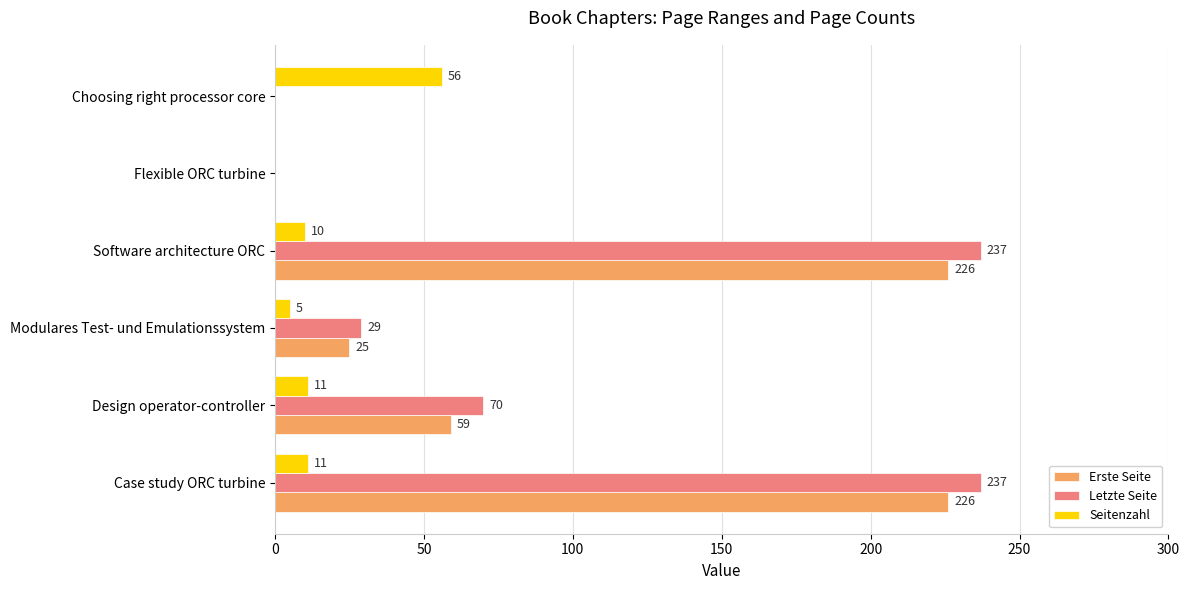

Which series has the largest total across all categories?

Letzte Seite